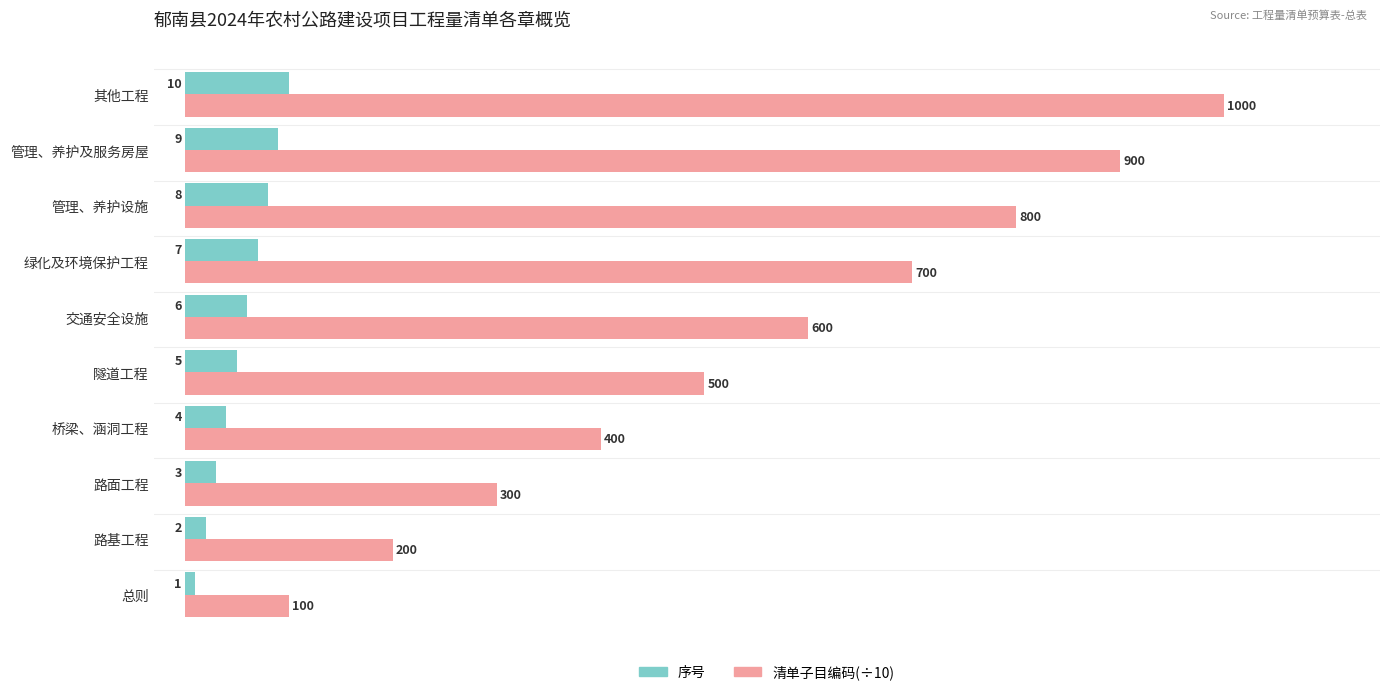

At how many categories does at least one series exceed 19?

9